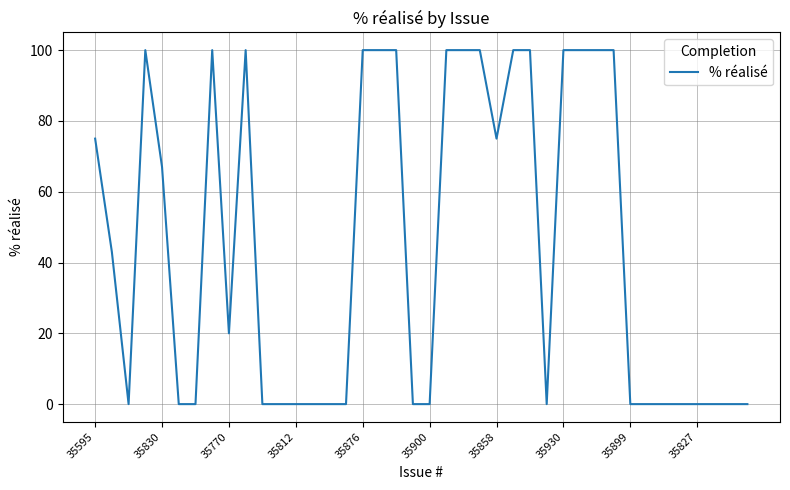

Count the values in the range 0 to 100.

40